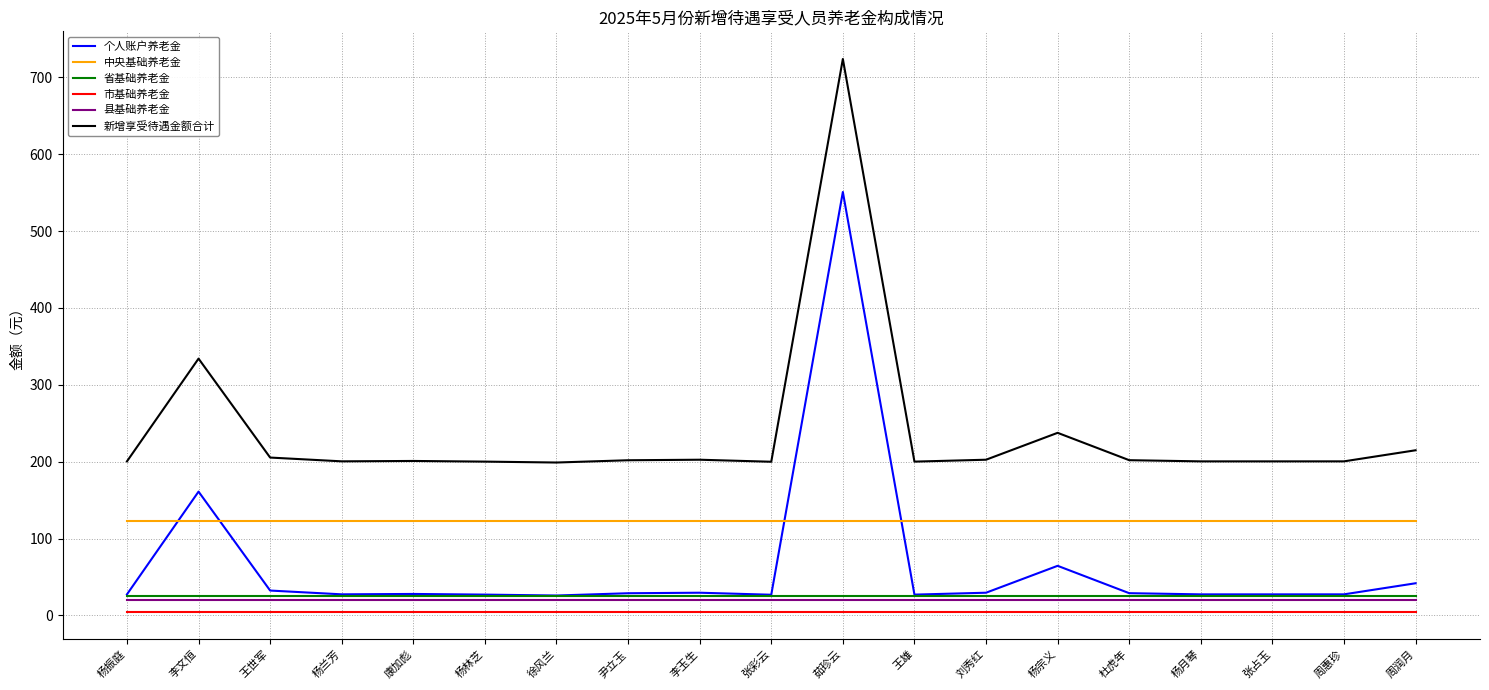

What position from the left is 王世军?

3